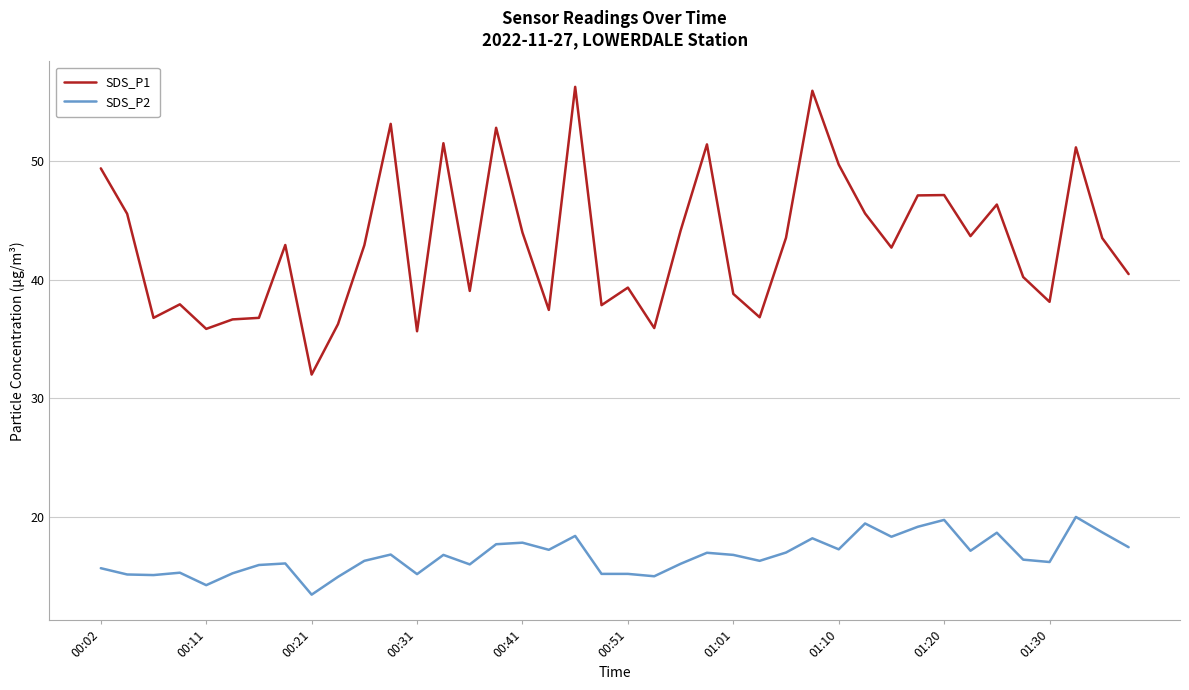

Which series has the widest spread of values?

SDS_P1